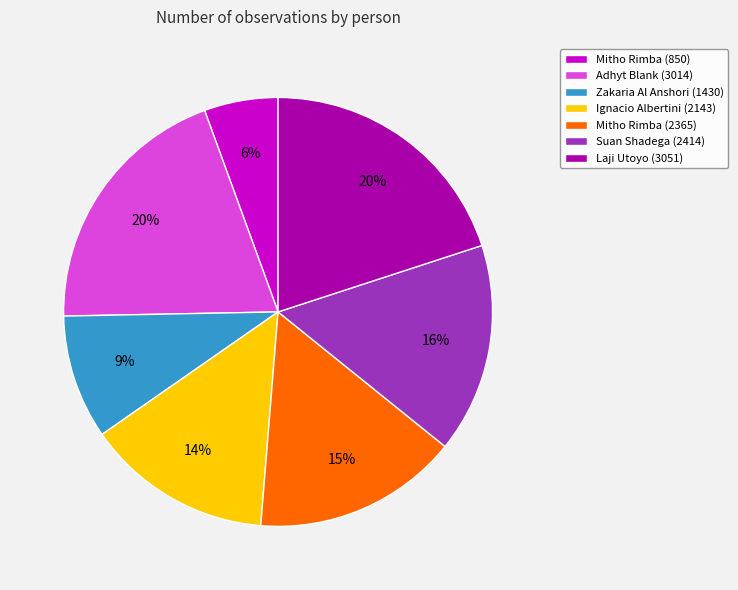

What is the smallest slice in the pie chart?

Mitho Rimba (850)